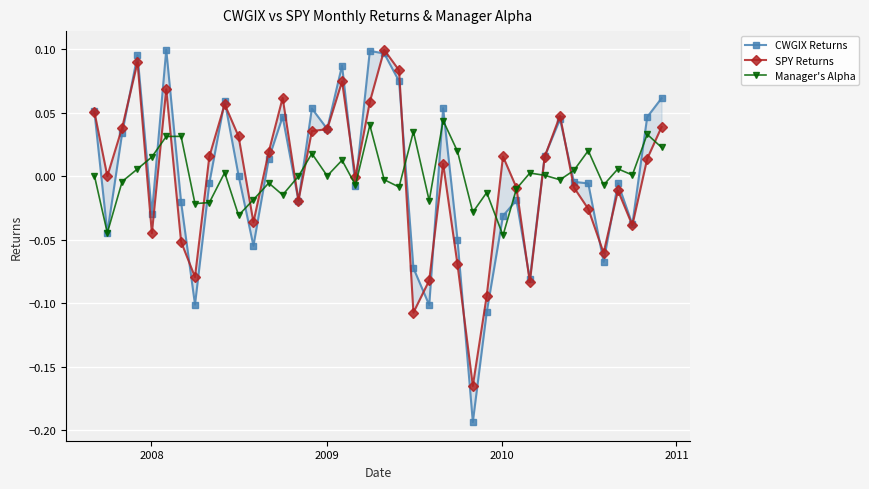

After their last crossing, which series has the higher values: CWGIX Returns or SPY Returns?

CWGIX Returns